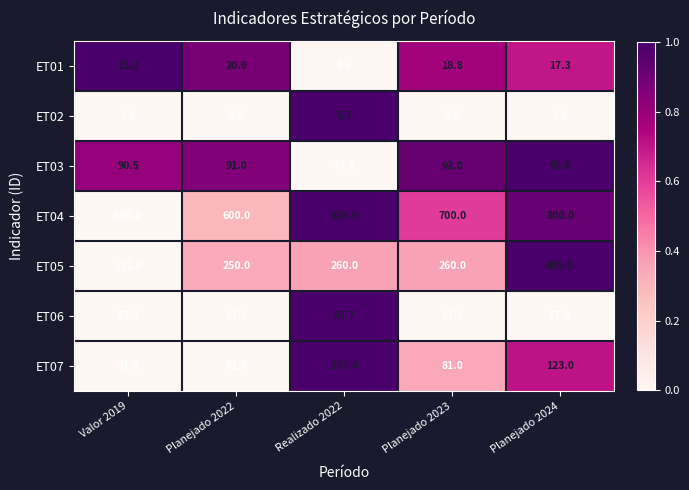

What is the maximum value shown in the chart?

826.0